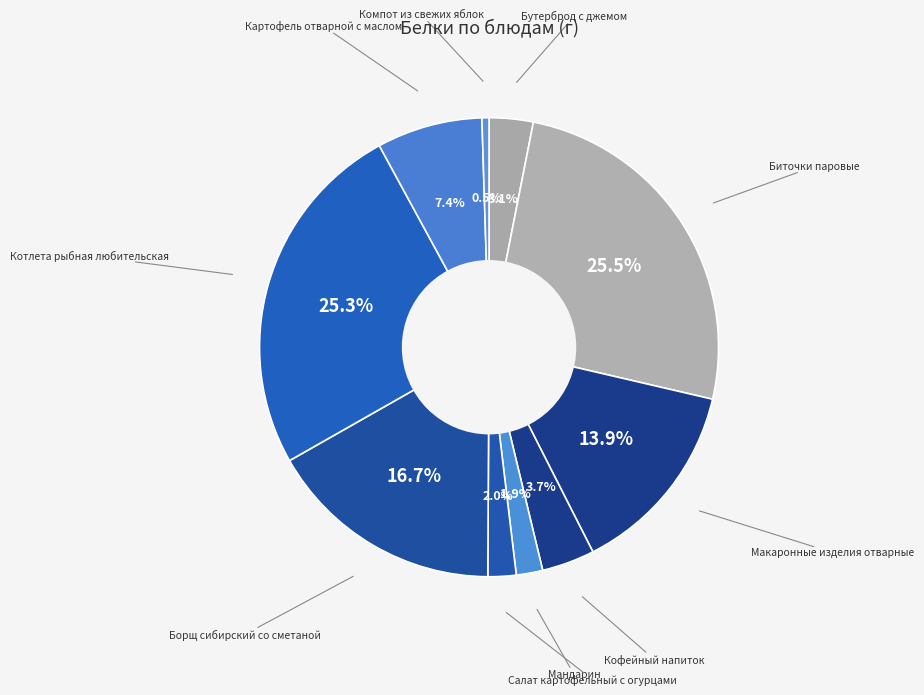

Count the number of slices in the pie.

10